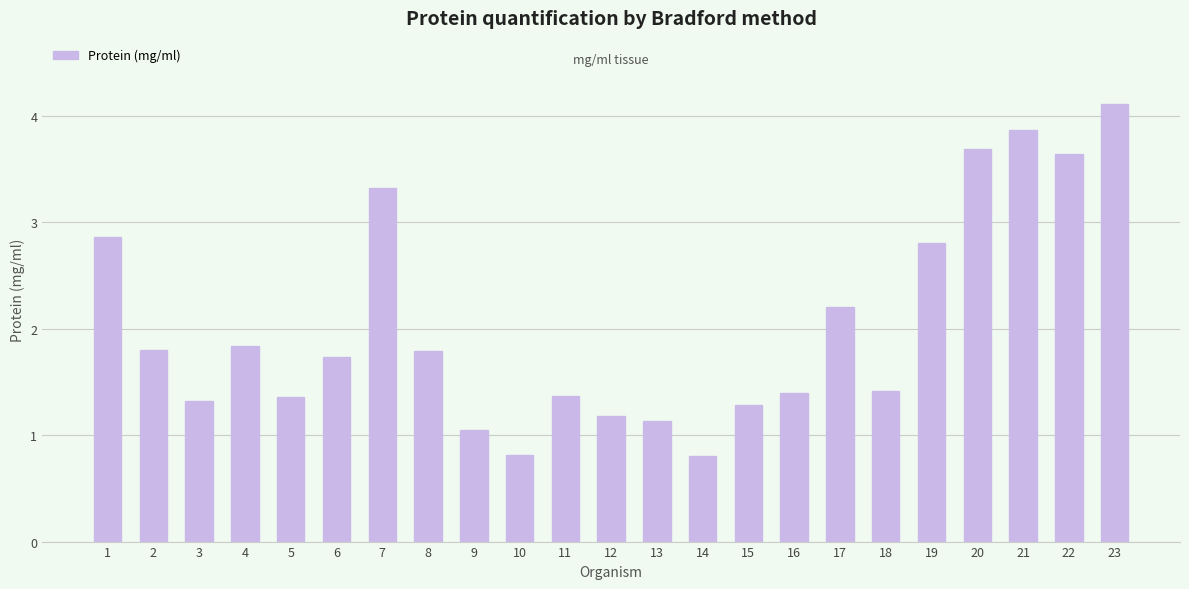

What is the value of the 4th bar from the left?

1.8